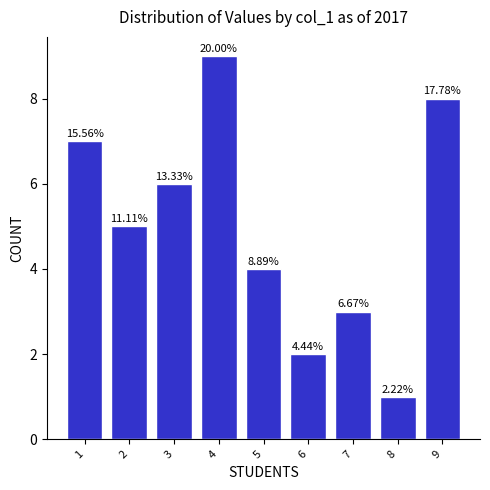

What is the difference between the values at 7 and 6?

1